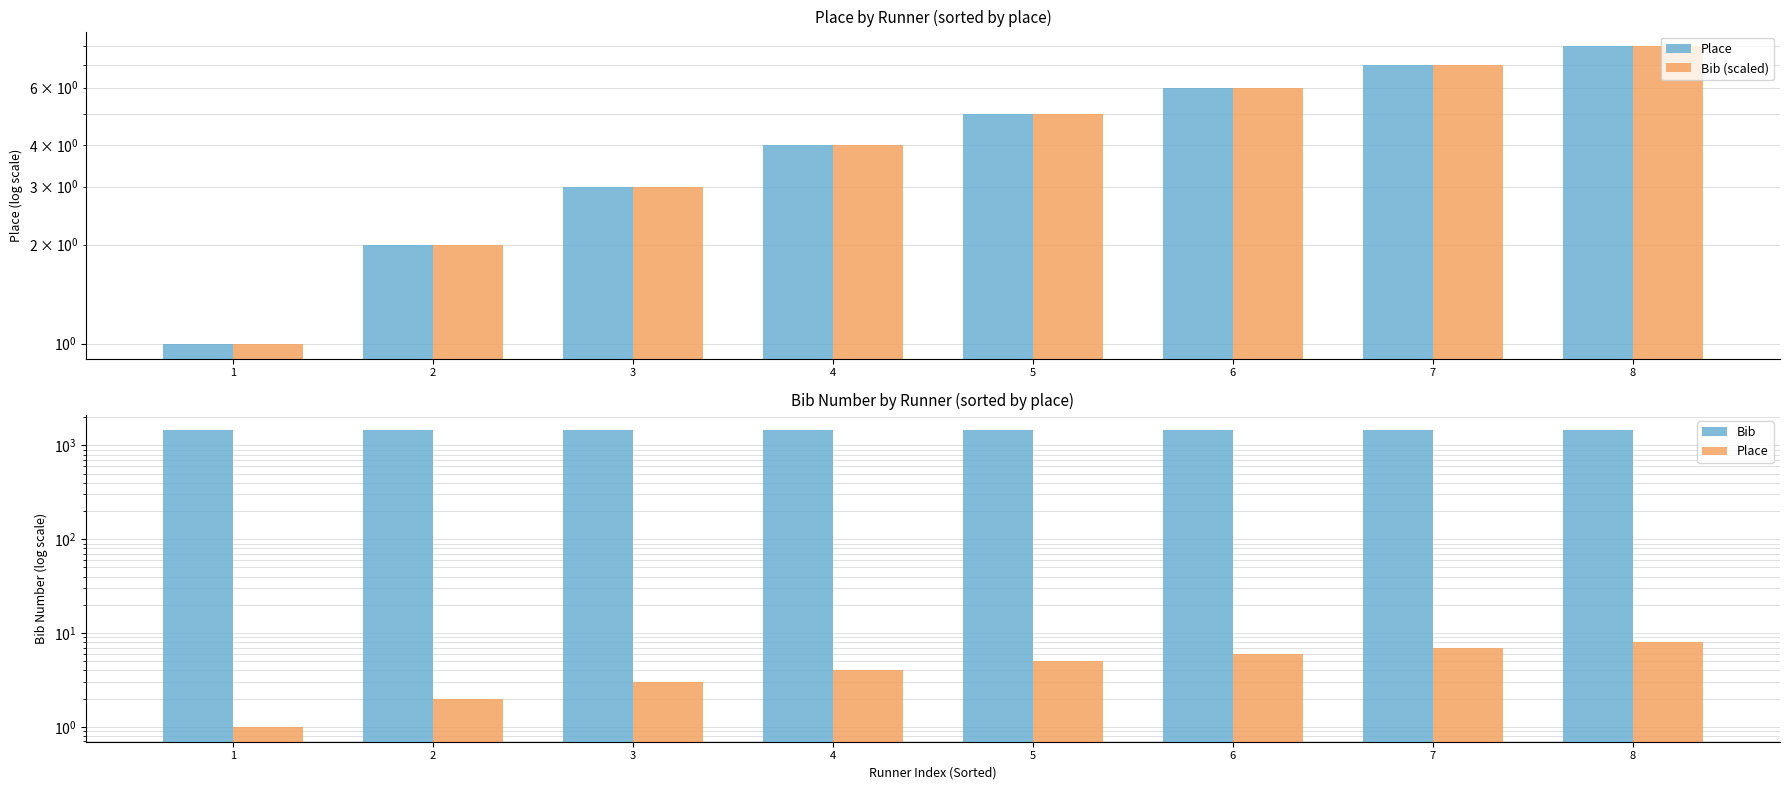

At which label does Bib (scaled) first exceed 5?

6